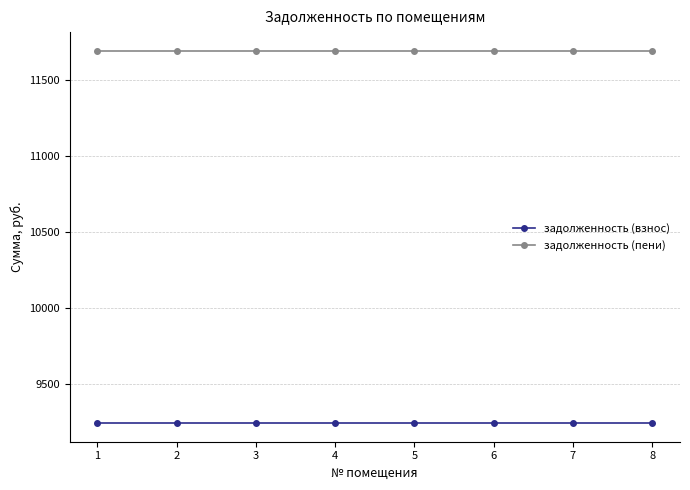

Does the chart display data point markers on the line(s)?

Yes